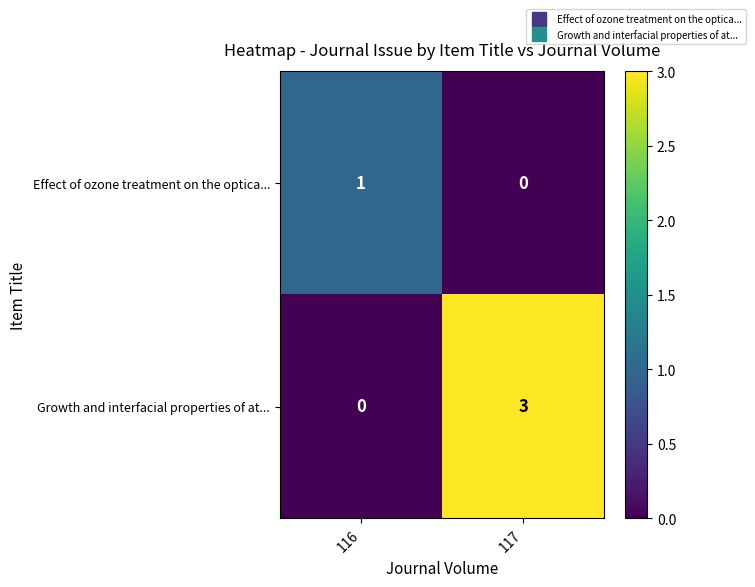

True or false: Growth and interfacial properties of at... has a value of 3 at 117.

True